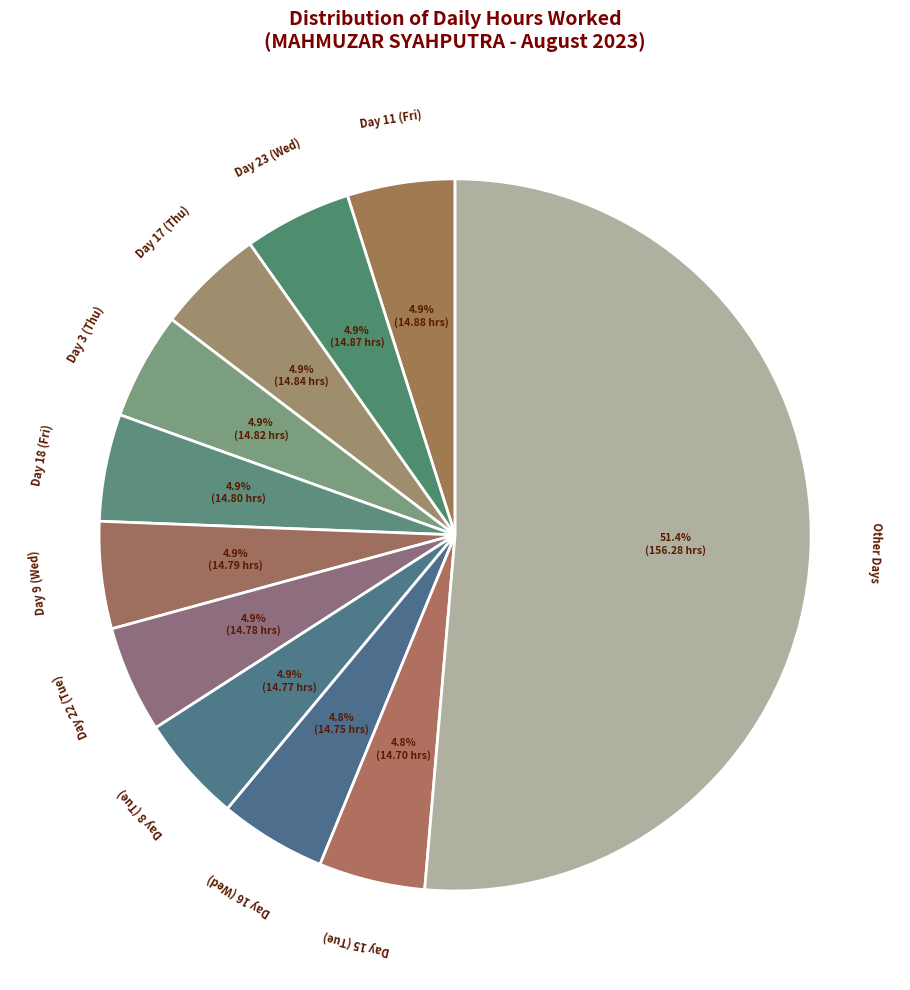

Approximately how many times larger is the value at Day 11 (Fri) compared to Day 18 (Fri)?

1.0